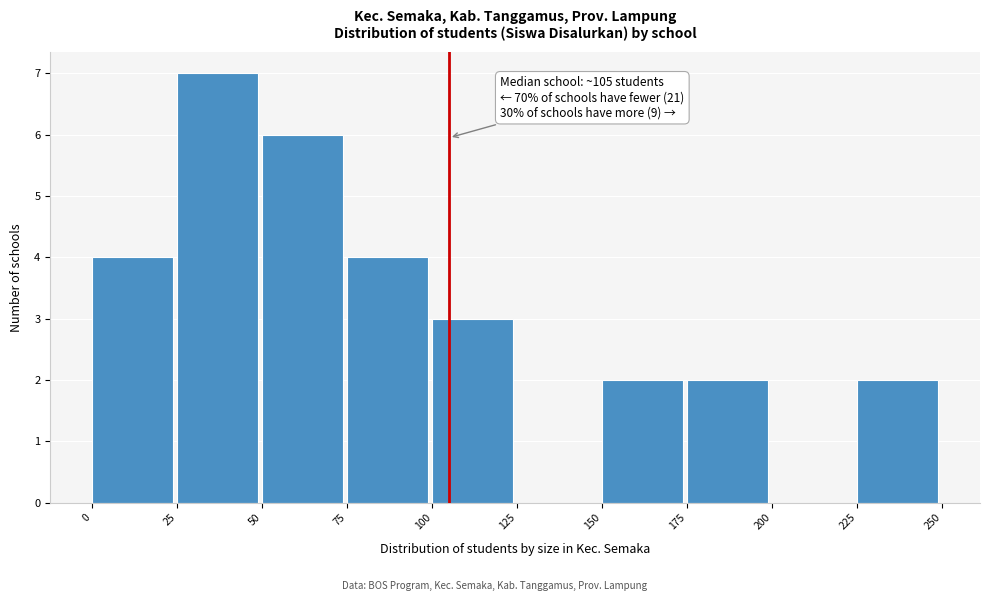

Which range on the x-axis has the tallest bar?

25 to 50